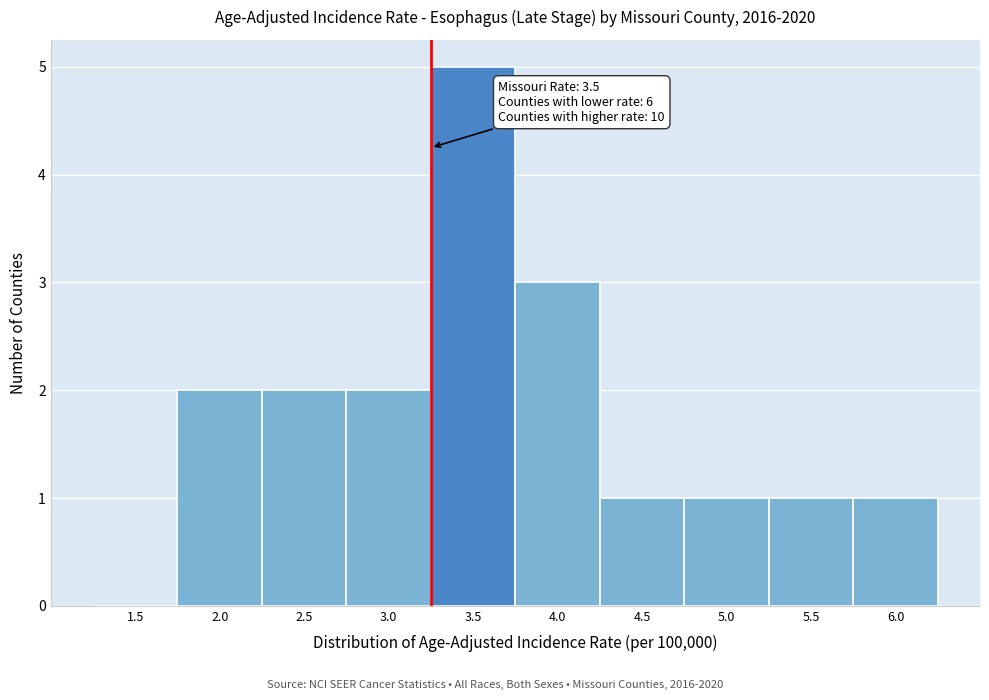

Reading left to right, transcribe all the data shown in this chart.

1.5=0	2.0=2	2.5=2	3.0=2	3.5=5	4.0=3	4.5=1	5.0=1	5.5=1	6.0=1